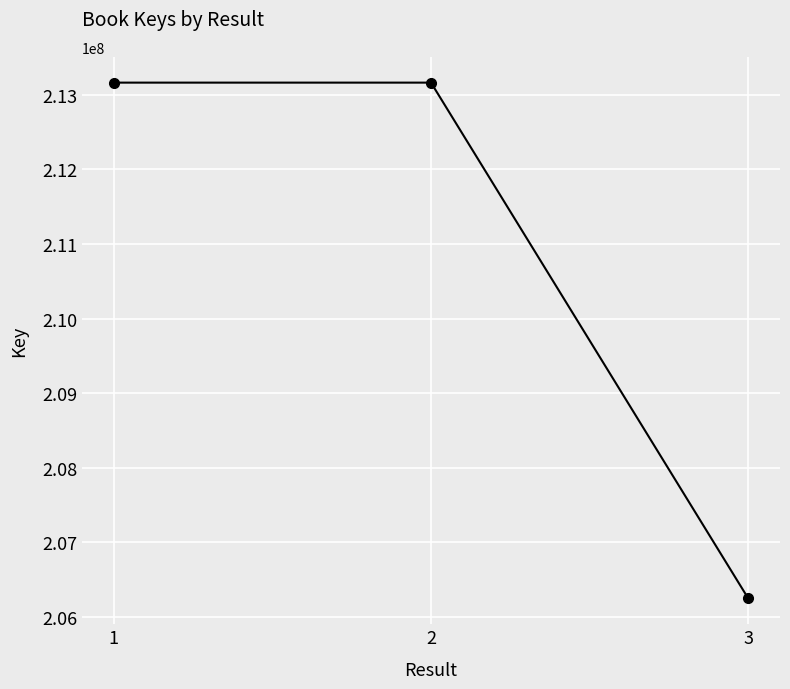

What is the change in value from 1 to 3?

-6920960